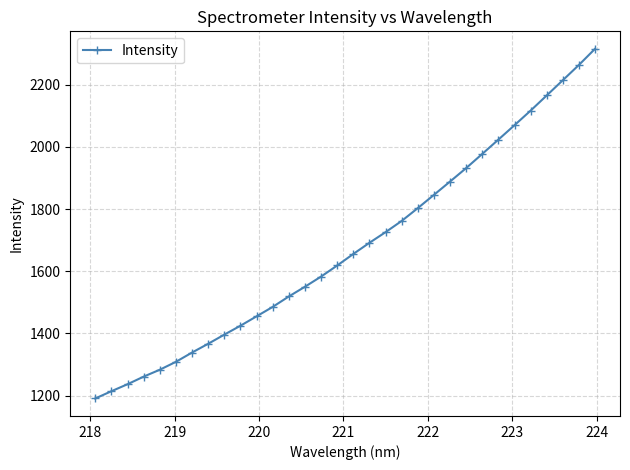

What is the difference between the maximum and second lowest values?

1101.5